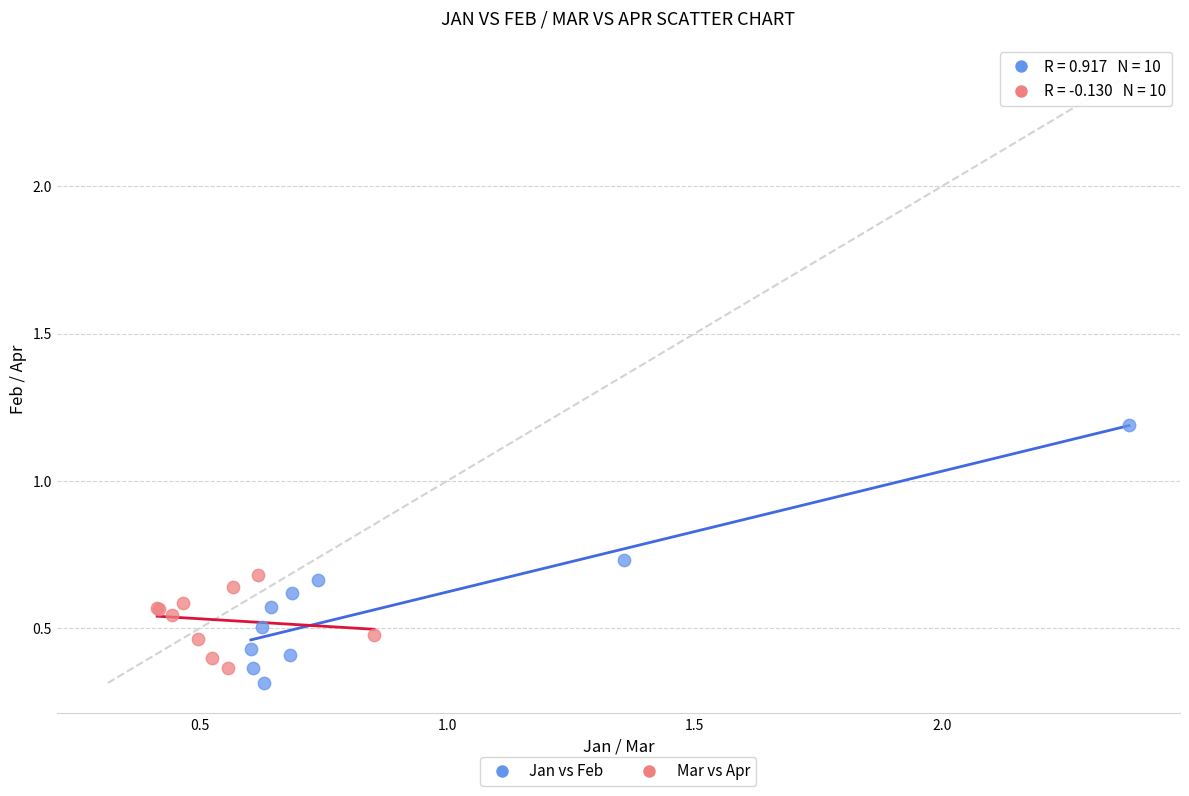

Which series contains the highest Y value?

Jan vs Feb